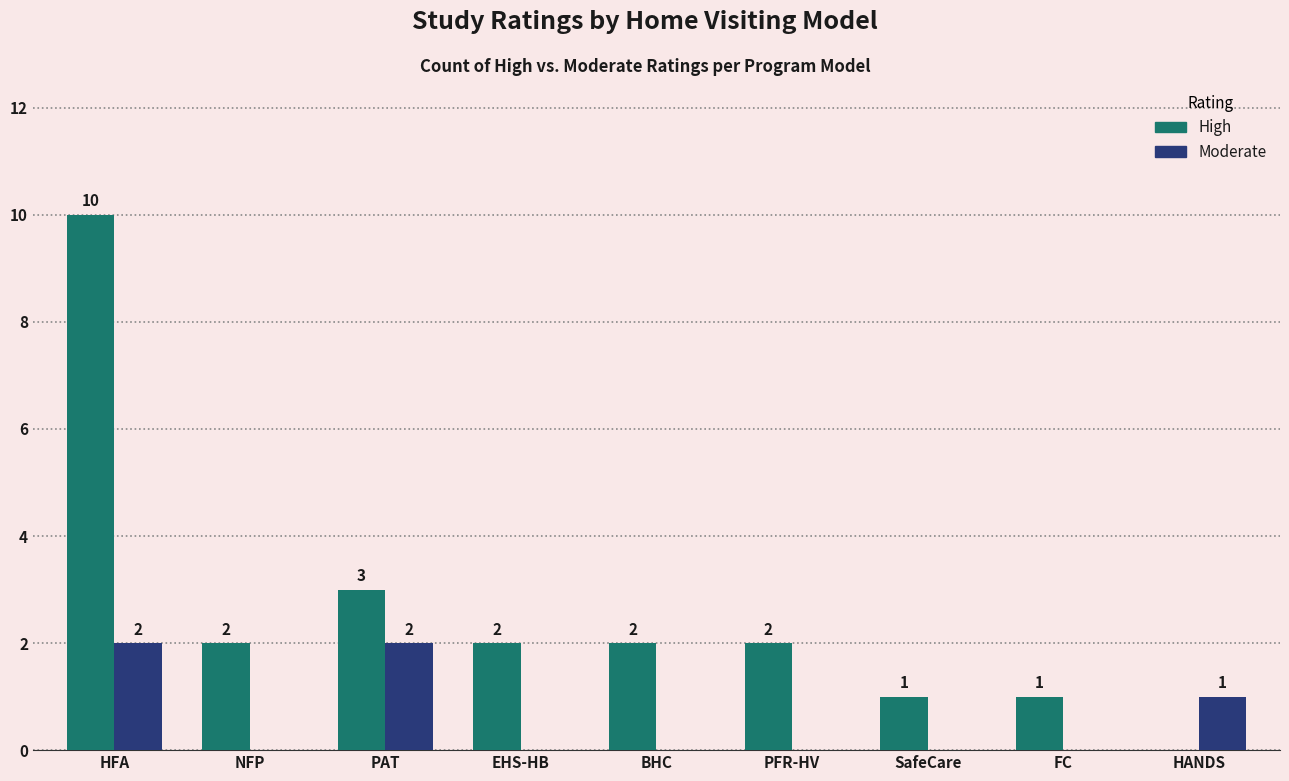

What is the sum of all Moderate values?

5